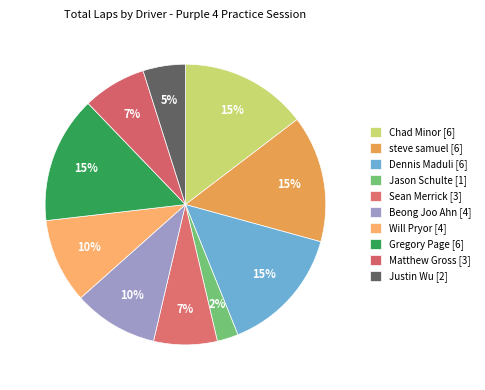

Count the number of slices in the pie.

10